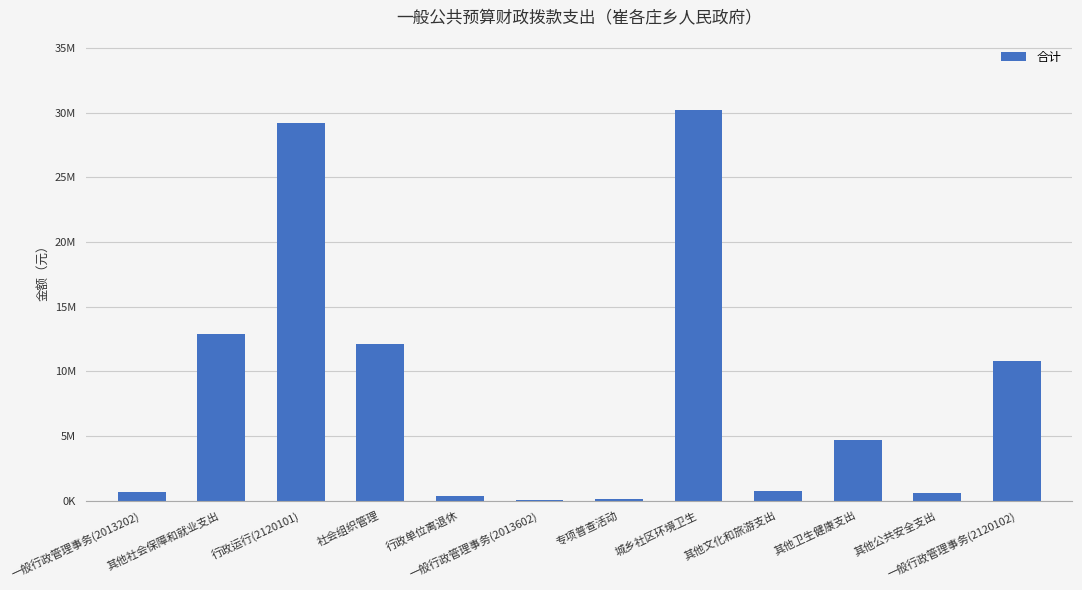

What position from the left is 社会组织管理?

4